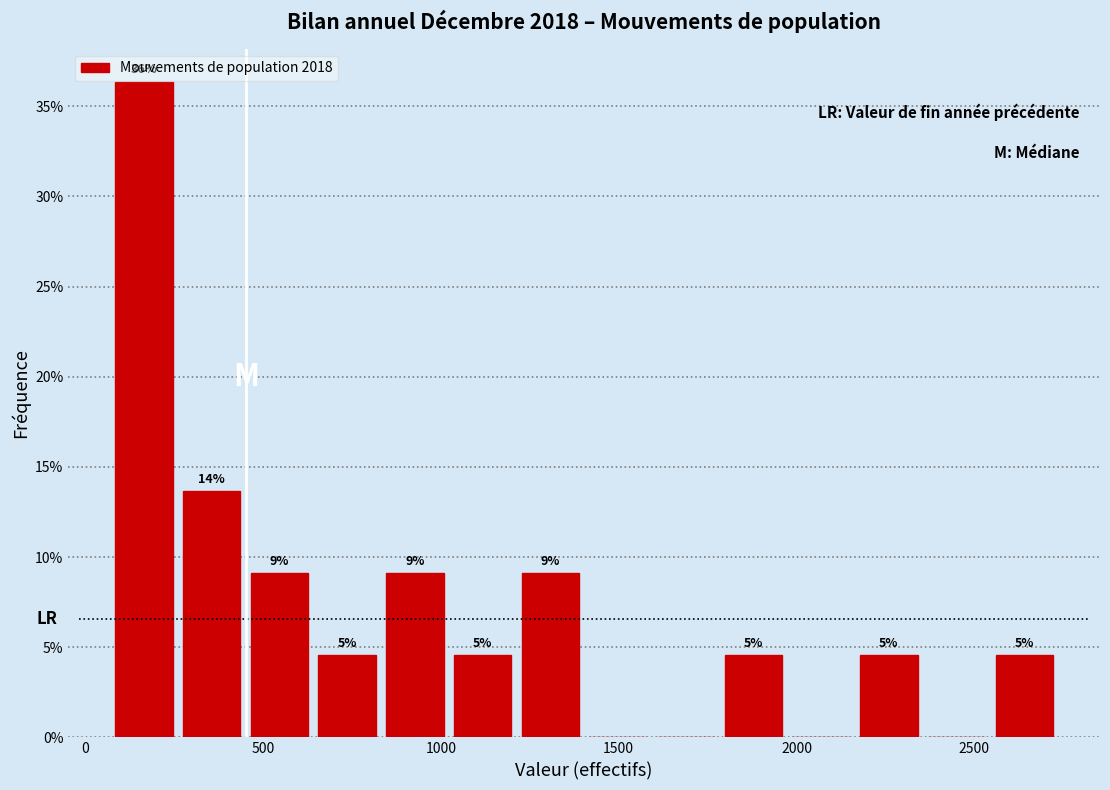

Read against the x-axis, roughly where is the centre of the tallest bar?

150